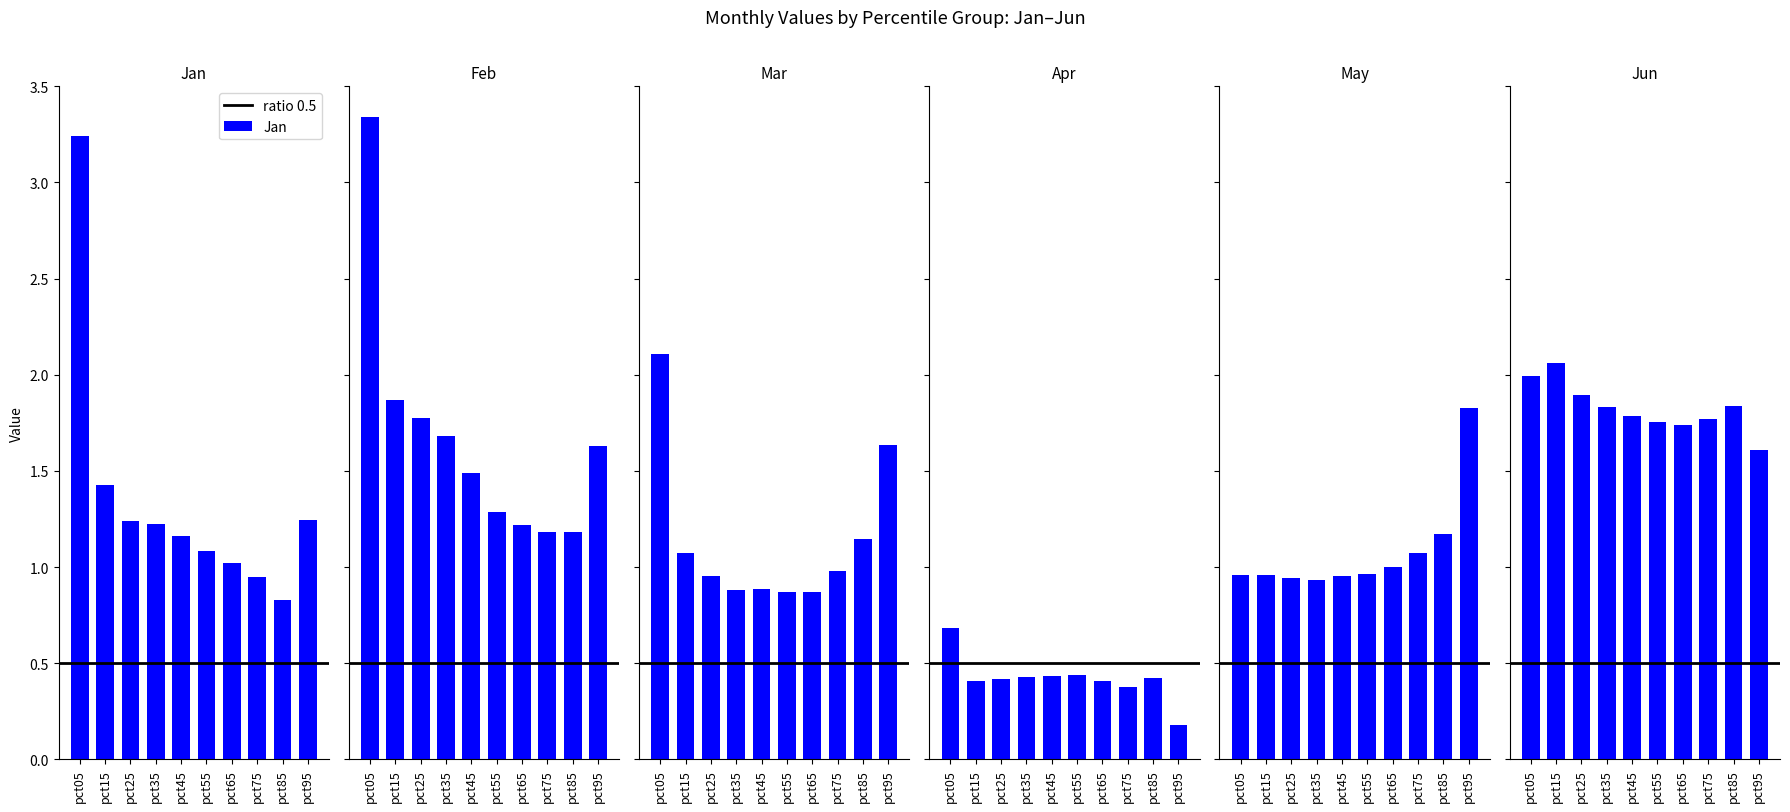

Reading right to left, list all the values displayed in this chart.

Jan: 1.2	0.8	0.9	1.0	1.1	1.2	1.2	1.2	1.4	3.2
Feb: 1.6	1.2	1.2	1.2	1.3	1.5	1.7	1.8	1.9	3.3
Mar: 1.6	1.1	1.0	0.9	0.9	0.9	0.9	1.0	1.1	2.1
Apr: 0.2	0.4	0.4	0.4	0.4	0.4	0.4	0.4	0.4	0.7
May: 1.8	1.2	1.1	1.0	1.0	1.0	0.9	0.9	1.0	1.0
Jun: 1.6	1.8	1.8	1.7	1.8	1.8	1.8	1.9	2.1	2.0